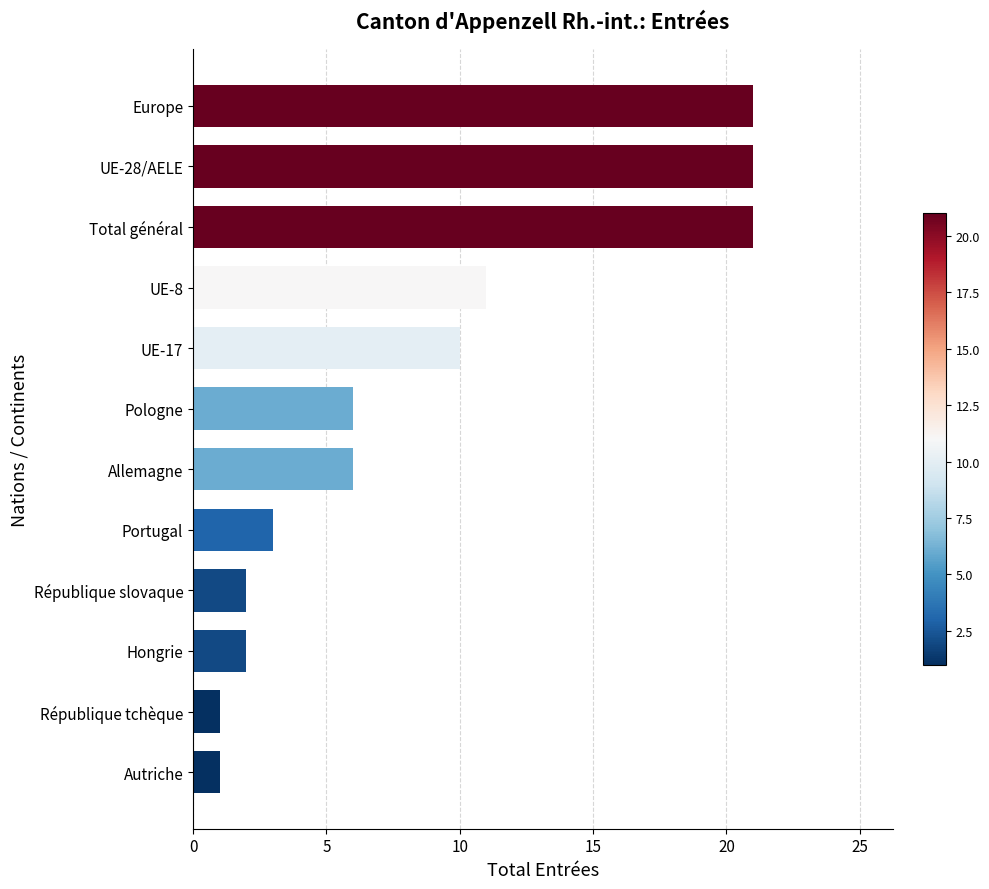

Approximately how many times larger is the value at UE-28/AELE compared to Pologne?

3.5